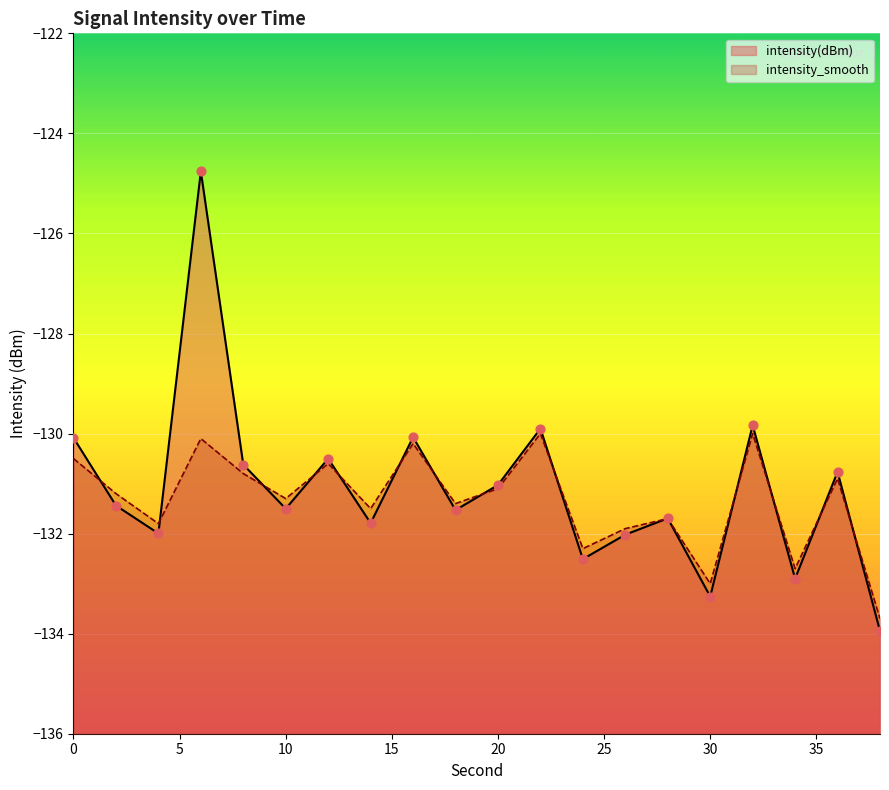

Is the value of intensity(dBm) at 24 greater than the value of intensity_smooth at 24?

No